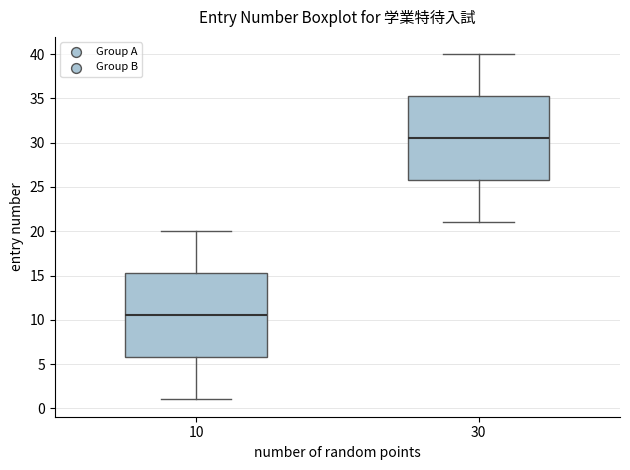

Which box has the lowest median line?

10